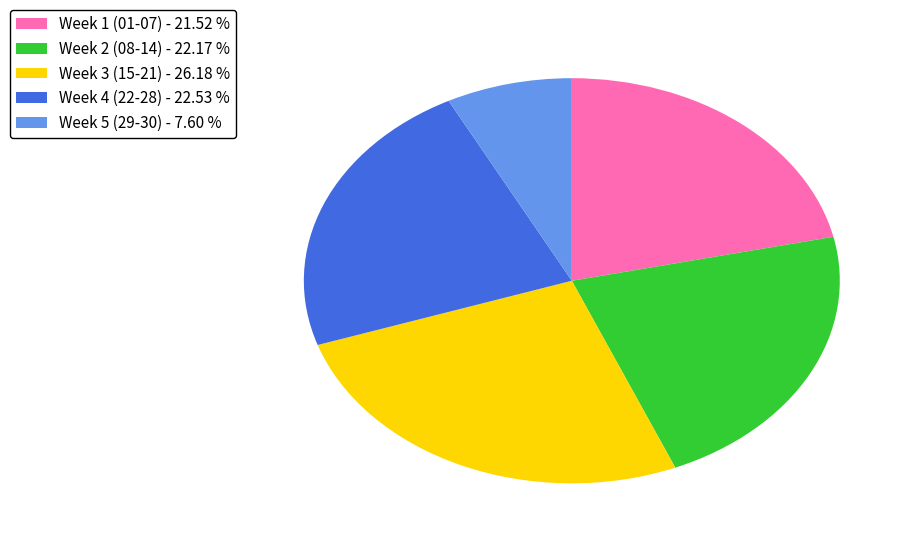

What is the ratio of the value at Week 3 (15-21) - 26.18 % to the value at Week 2 (08-14) - 22.17 %?

1.2